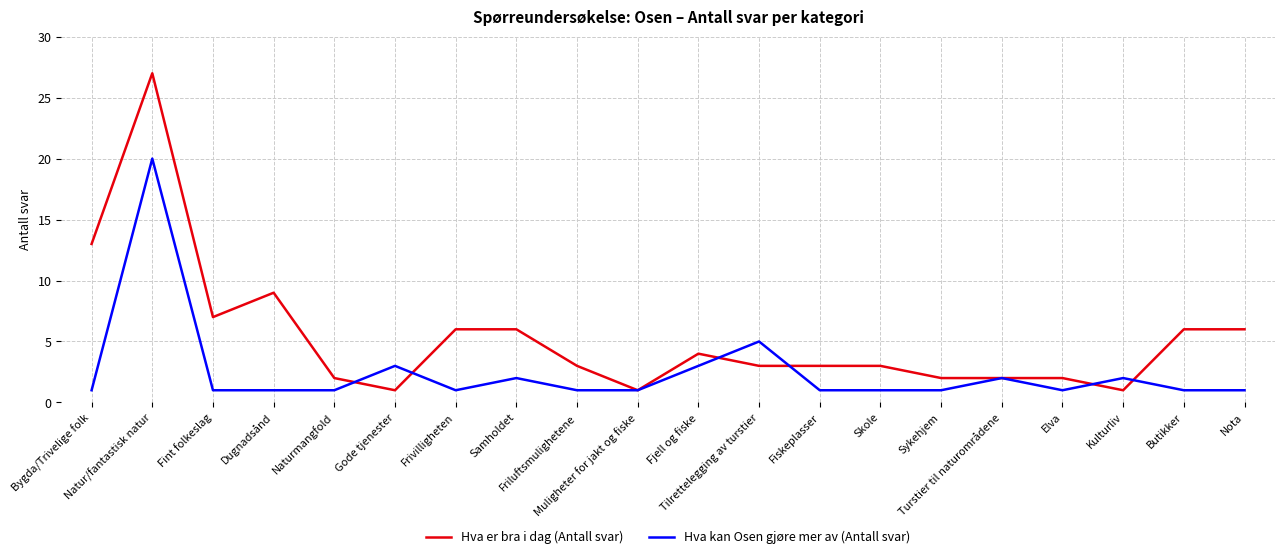

Which series has the largest total across all categories?

Hva er bra i dag (Antall svar)